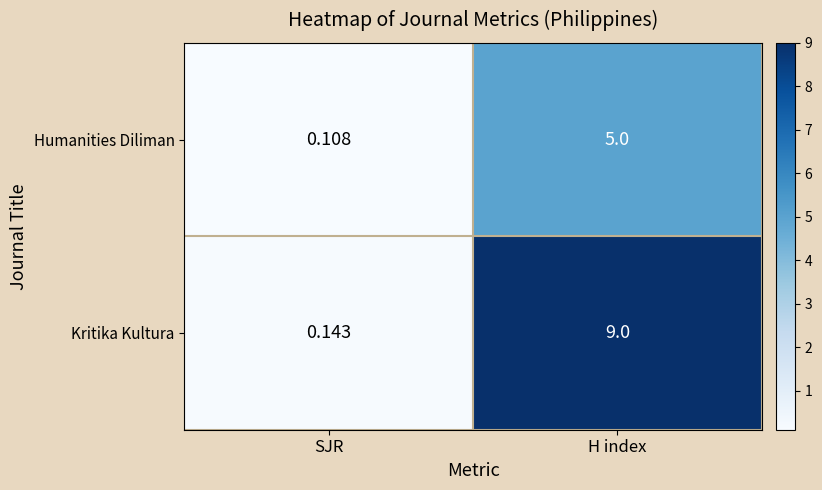

At which label is Kritika Kultura closest to 4?

SJR